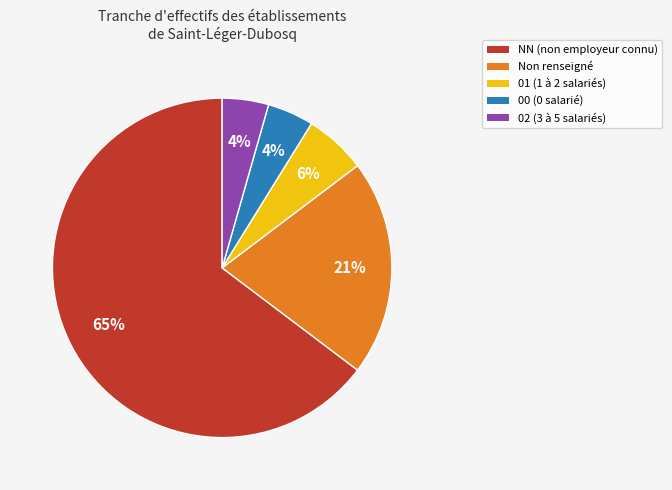

To the nearest percent, what is the average slice percentage?

20%